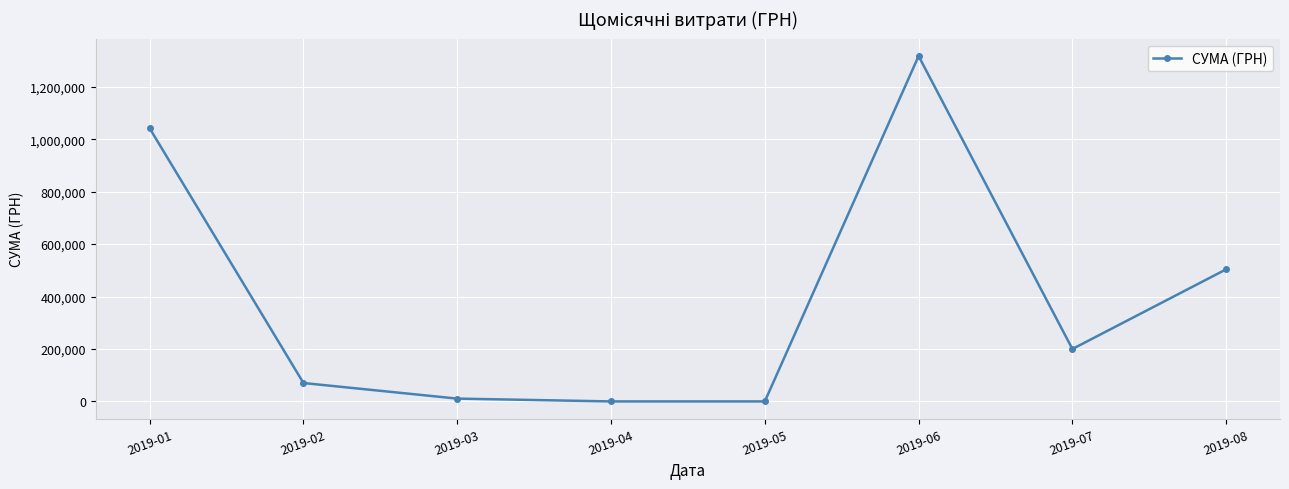

How many lines are shown in the chart?

1